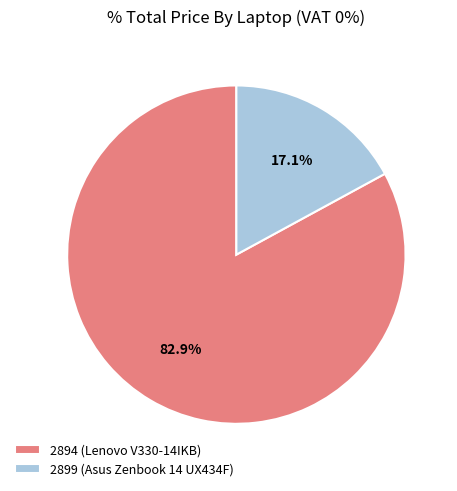

Which has a higher value, 2899 (Asus Zenbook 14 UX434F) or 2894 (Lenovo V330-14IKB)?

2894 (Lenovo V330-14IKB)